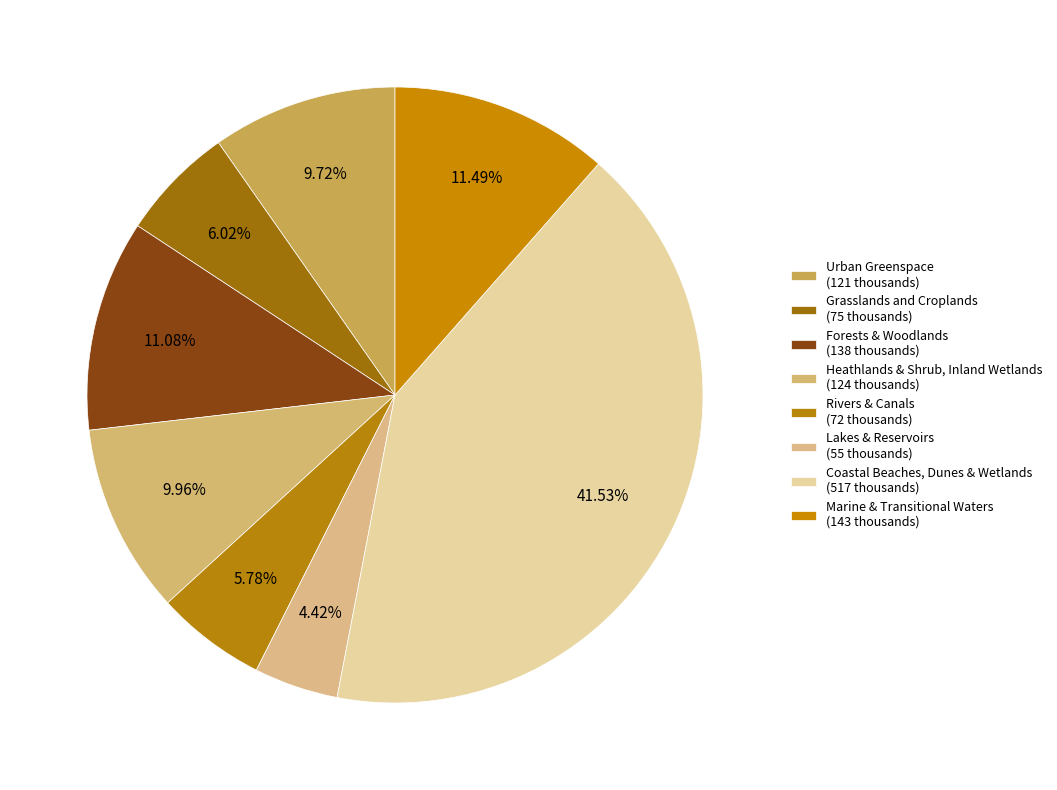

Is it true that Urban Greenspace is 10% of the pie?

True